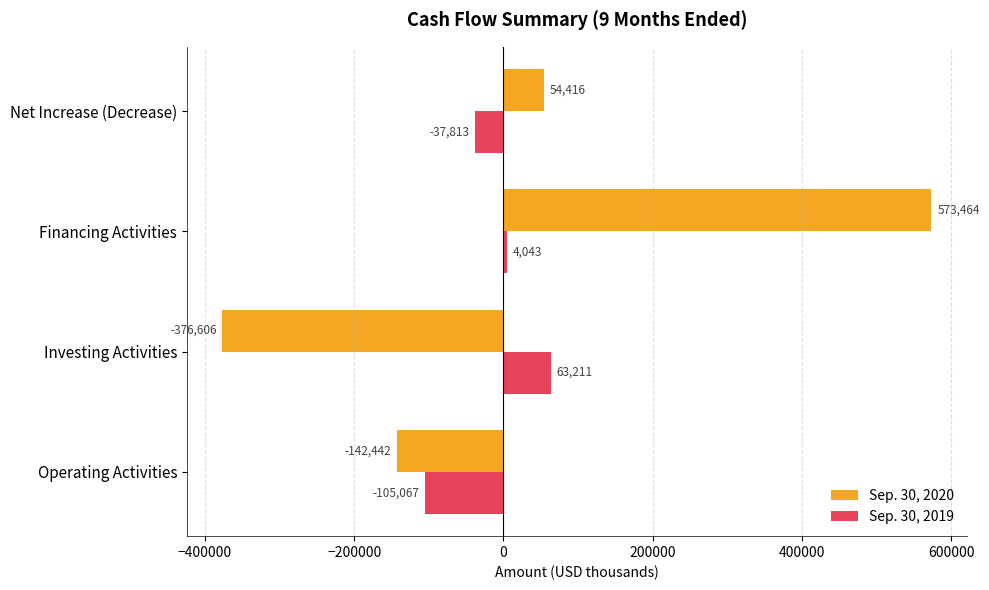

Rank the series by their average value, from highest to lowest.

Sep. 30, 2020, Sep. 30, 2019